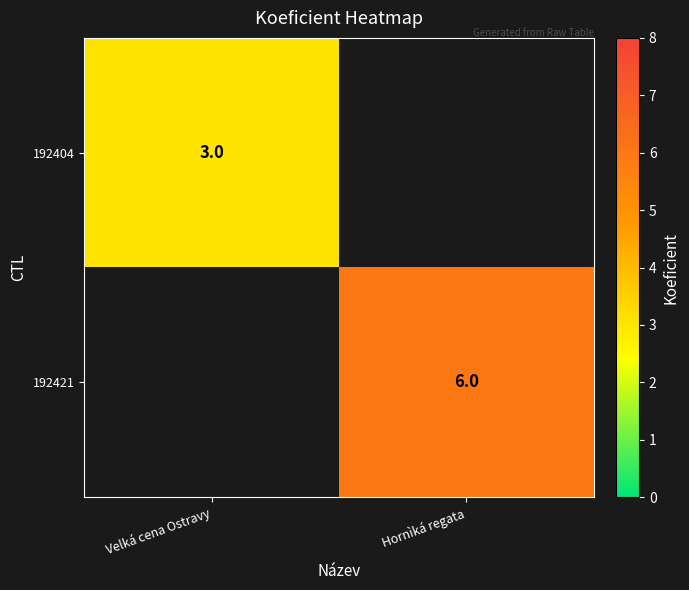

Which category has the highest value across all series?

Hornìká regata